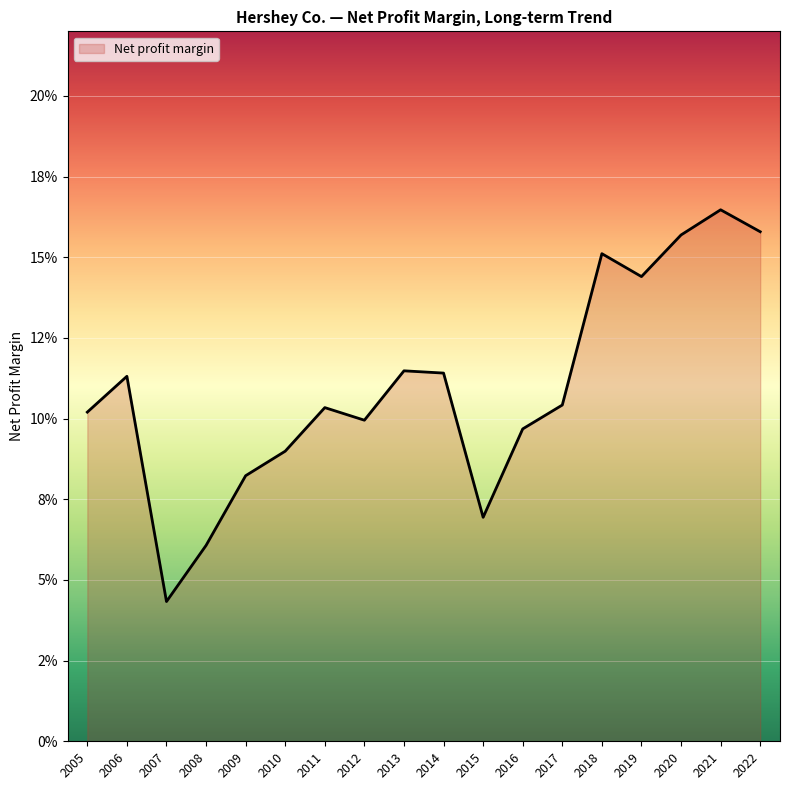

The value at 2013 is 0.1. True or false?

True